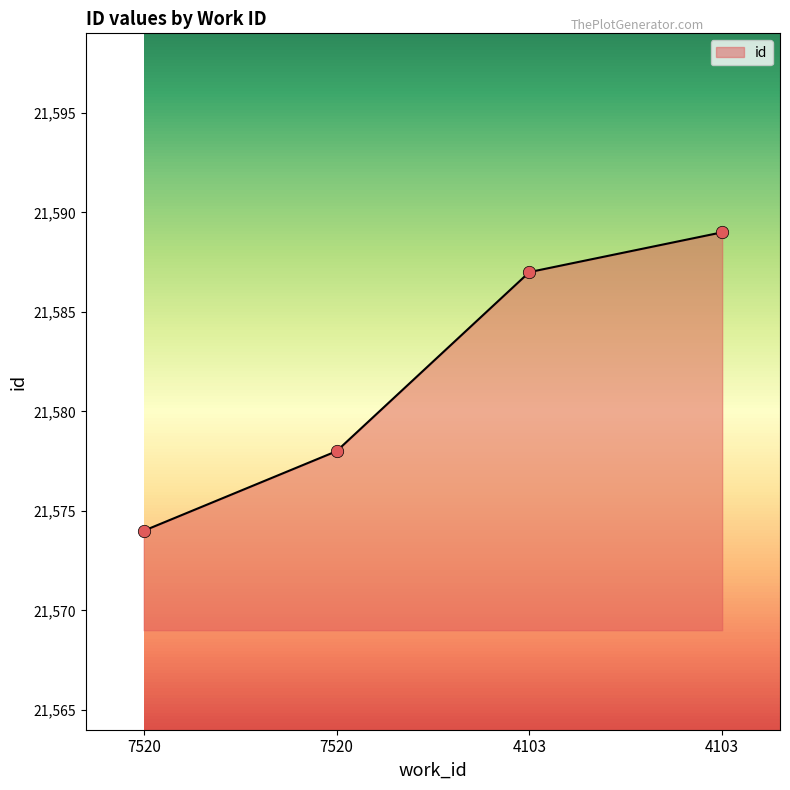

What is the change in value from 7520 to 7520?

+4